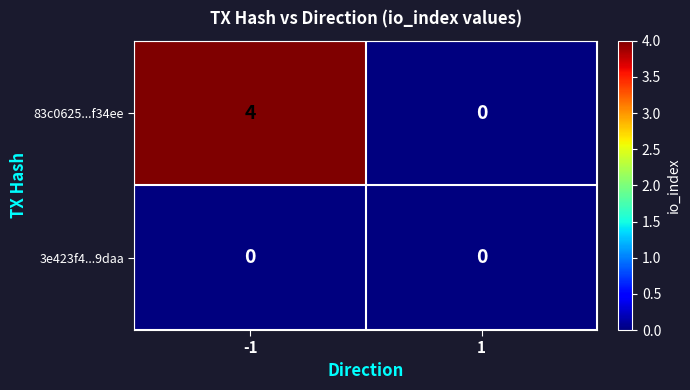

Reading left to right, list all the values displayed in this chart.

83c0625...f34ee: -1=4	1=0
3e423f4...9daa: -1=0	1=0